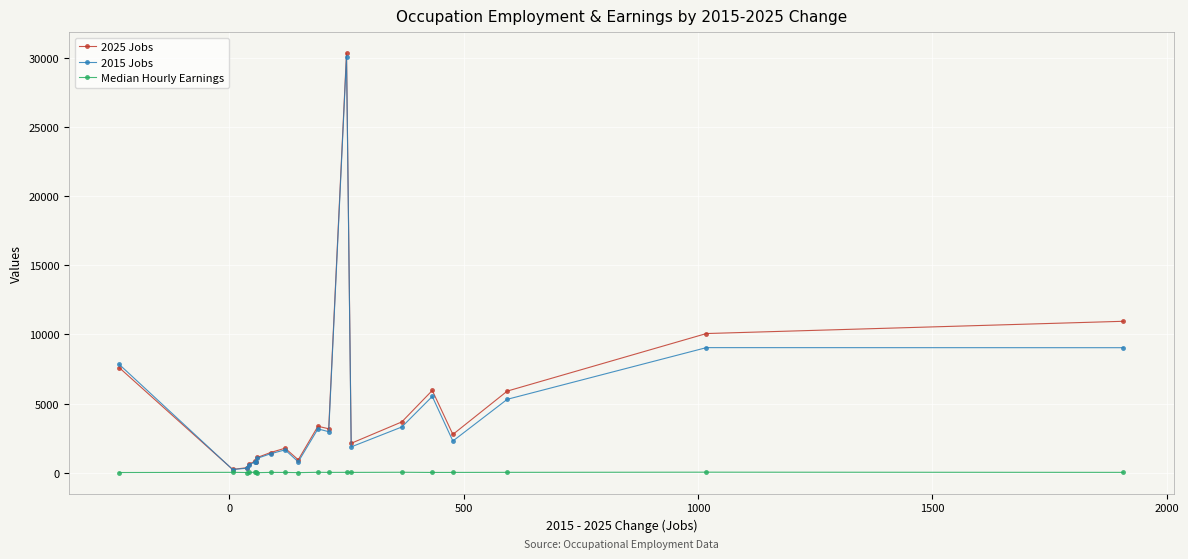

Which series has the largest range (max minus min)?

2025 Jobs